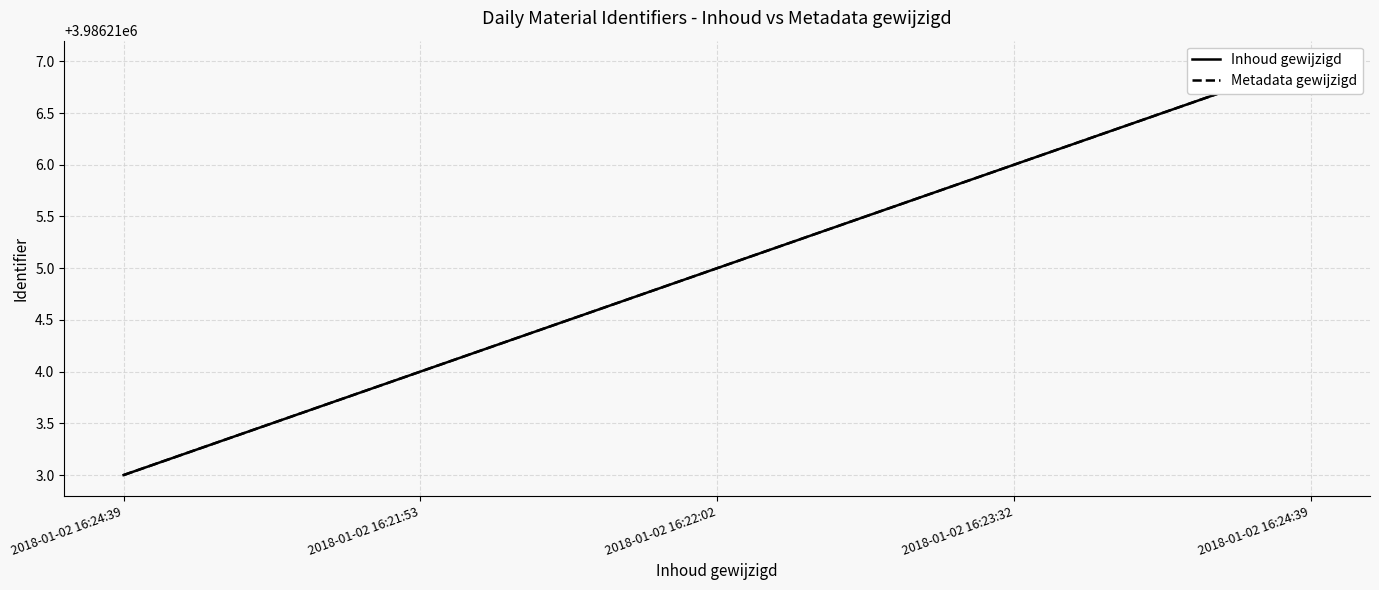

What is the difference between the Inhoud gewijzigd values at 2018-01-02 16:23:32 and 2018-01-02 16:22:02?

1